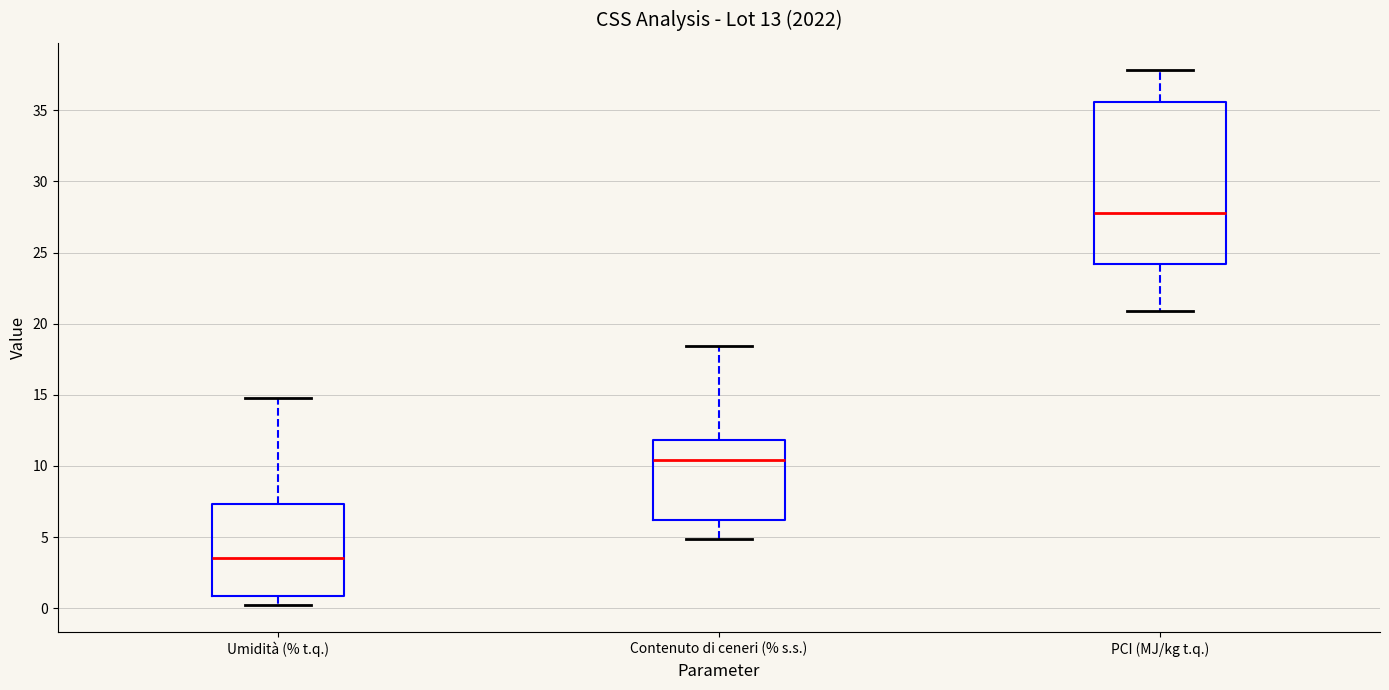

Which box is the tallest, from its lower edge to its upper edge?

PCI (MJ/kg t.q.)